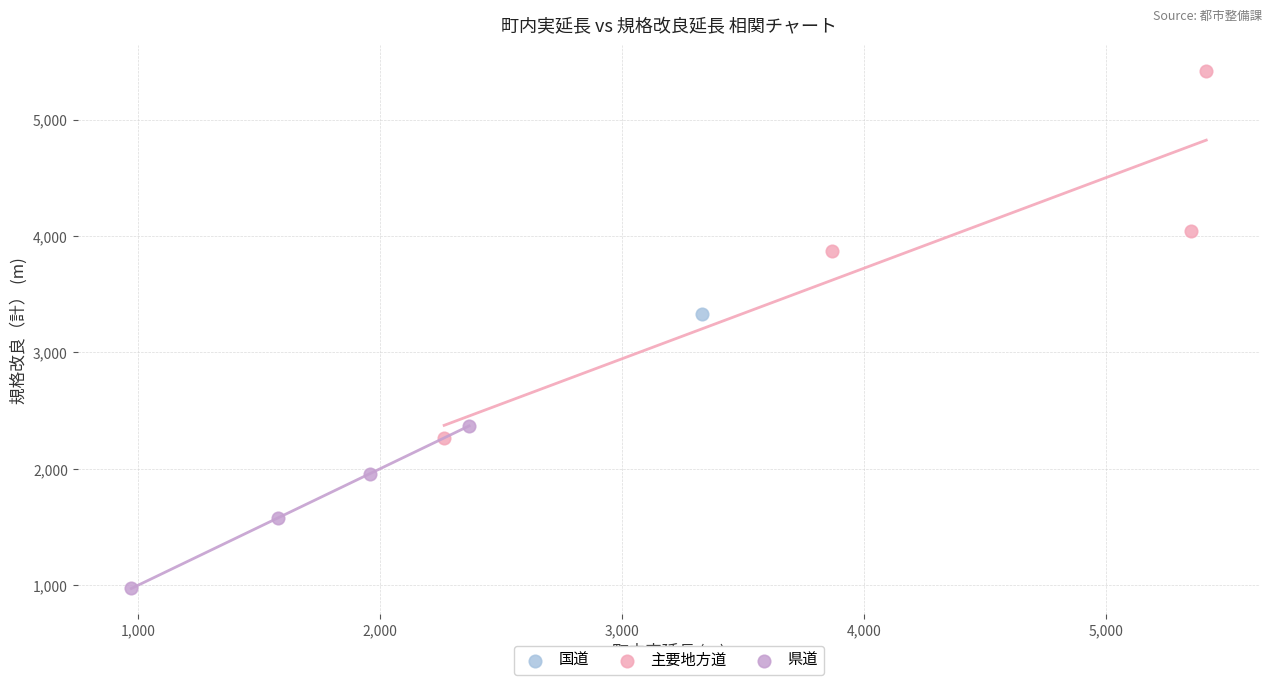

What are all the series names shown in the legend?

国道, 主要地方道, 県道